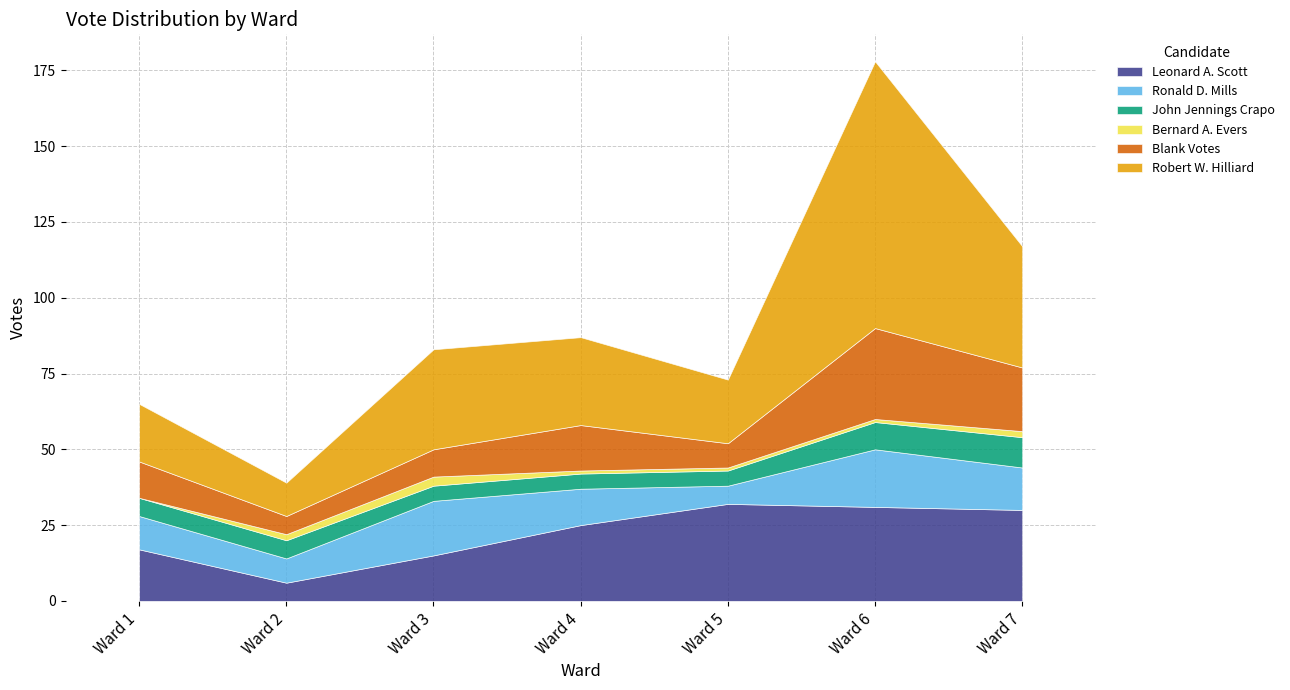

Which series has the largest range (max minus min)?

Robert W. Hilliard